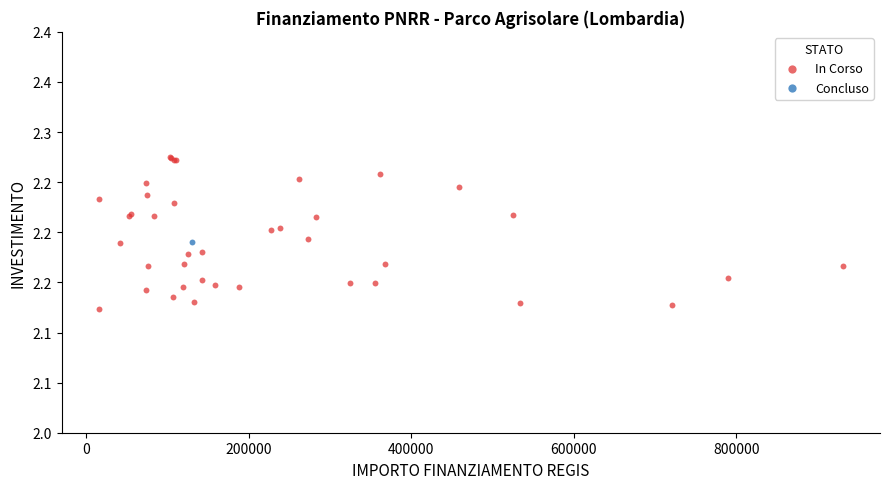

What are all the series names shown in the legend?

In Corso, Concluso